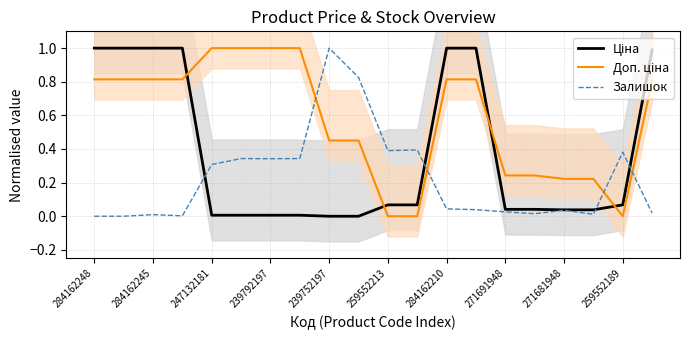

How many categories are shown in the chart?

20